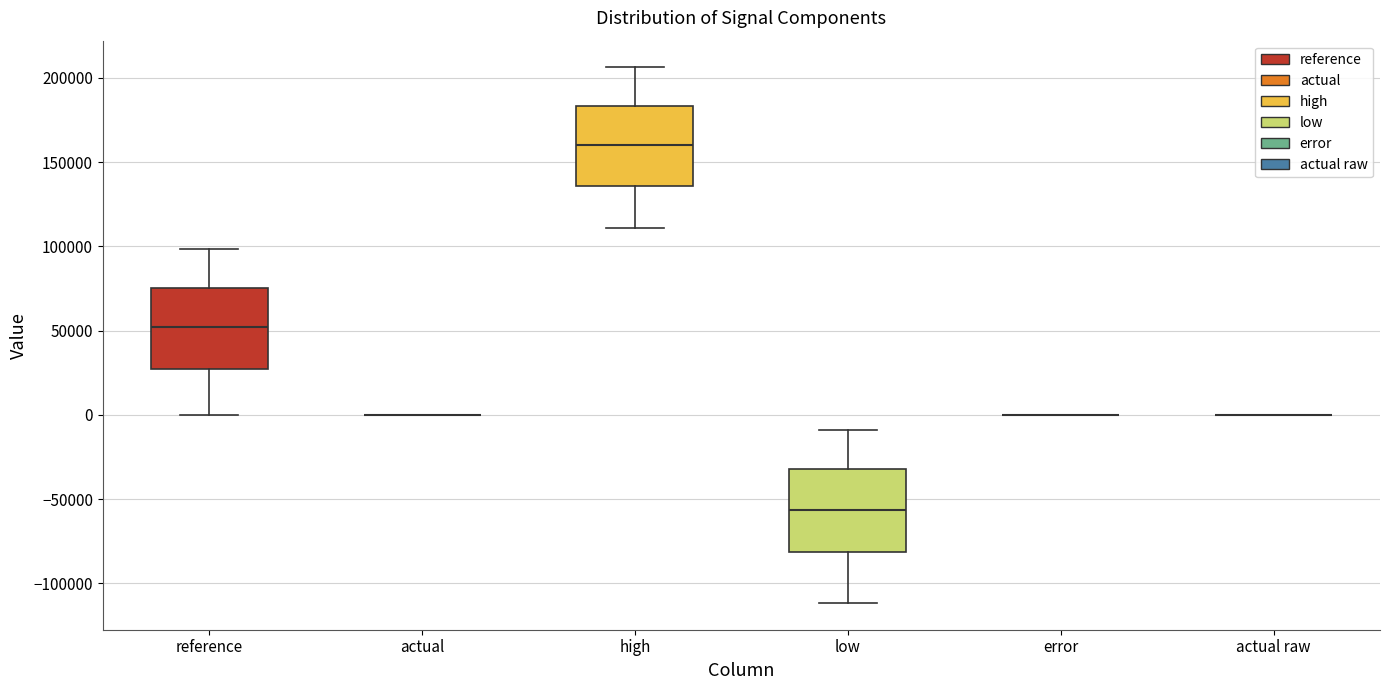

Reading left to right, transcribe this box plot: for each box, give where its median line is, the range the box spans, and where its two whiskers end, as read against the y-axis. The values are not printed on the chart, so give them approximately, as read against the axis.

reference: median 50000, box 25000 to 75000, whiskers 0 to 100000
actual: box collapsed to a line at 0, whiskers 0 to 0
high: median 160000, box 135000 to 185000, whiskers 110000 to 205000
low: median -55000, box -80000 to -30000, whiskers -110000 to -10000
error: box collapsed to a line at 0, whiskers 0 to 0
actual raw: box collapsed to a line at 0, whiskers 0 to 0